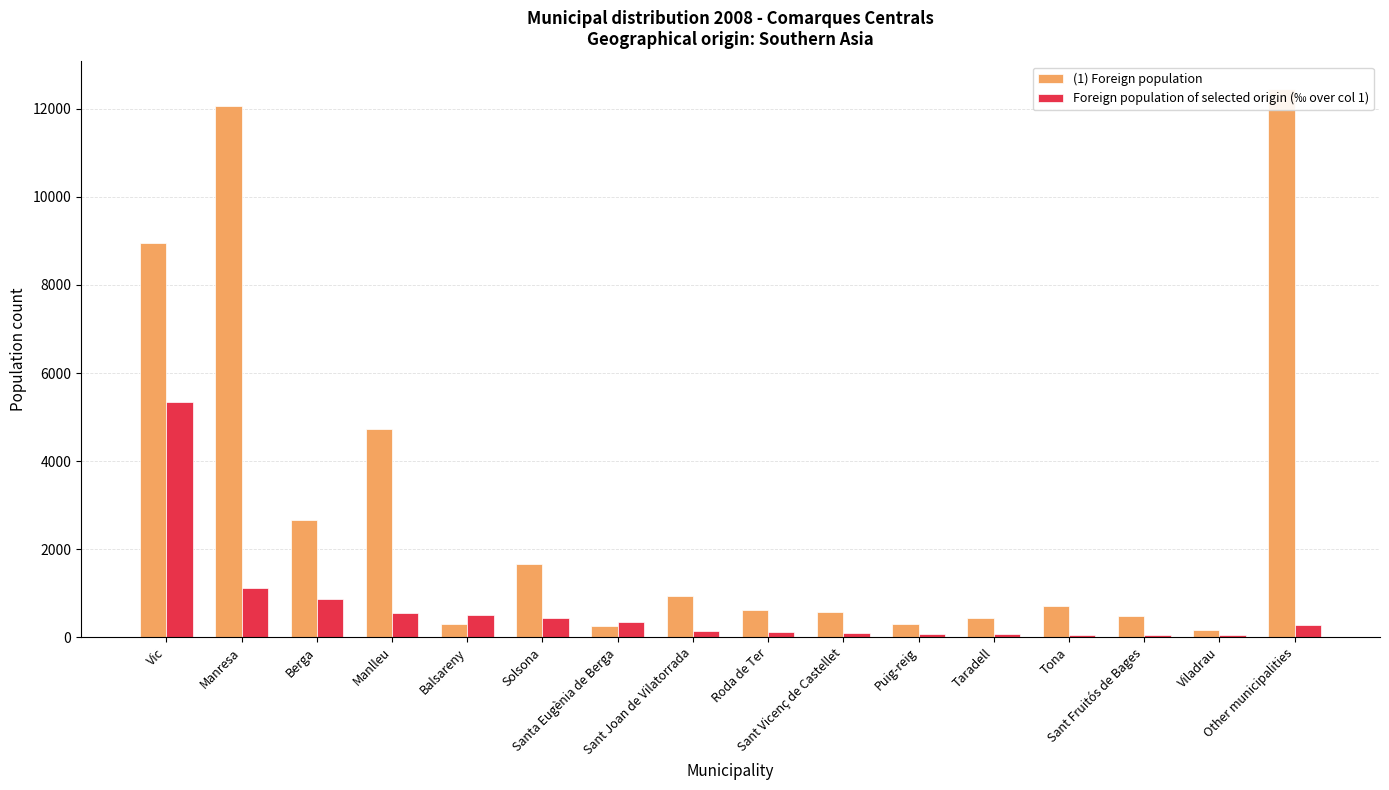

Are the bars horizontal?

No